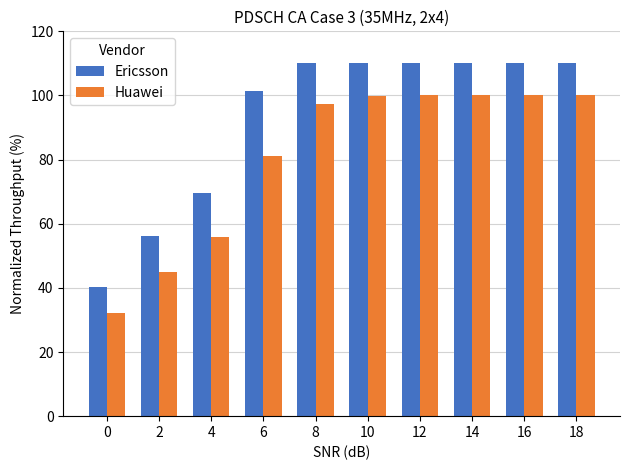

Is the value of Huawei at 10 greater than the value of Ericsson at 8?

No